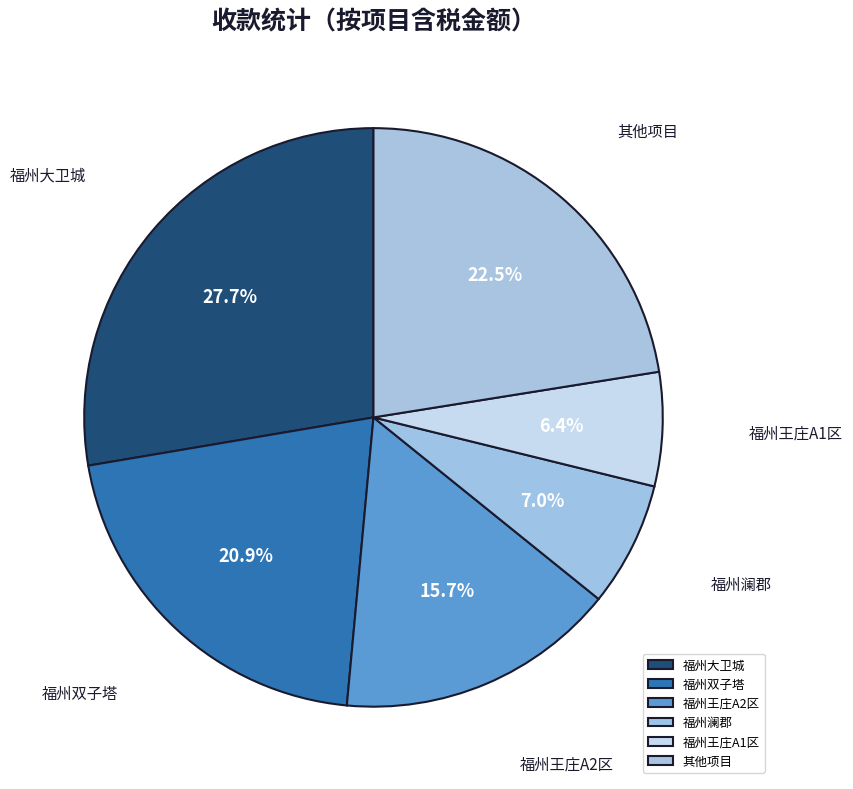

Is there any slice that represents more than half of the pie?

No